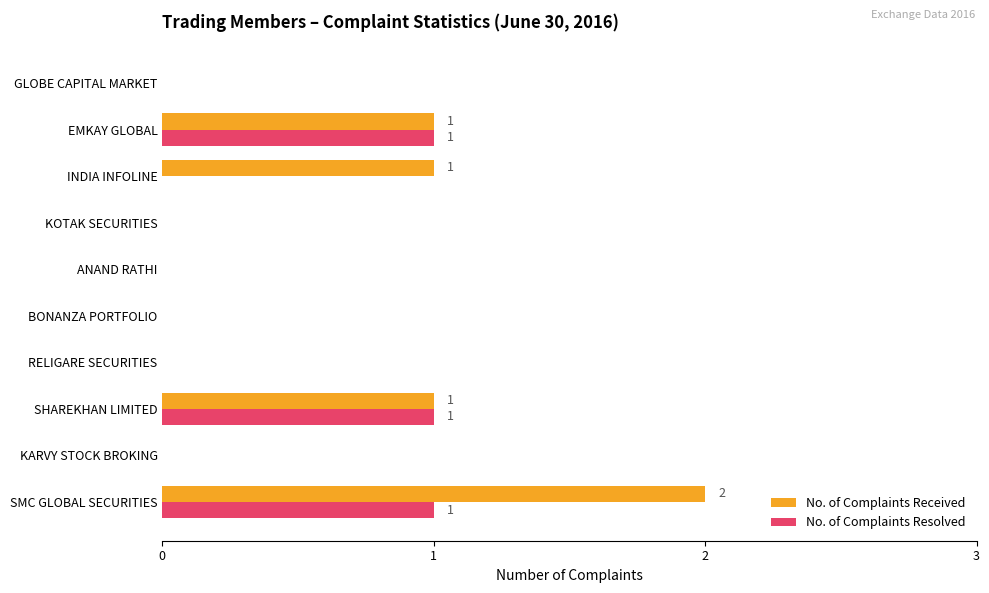

The No. of Complaints Received series shows 1 at EMKAY GLOBAL. True or false?

True